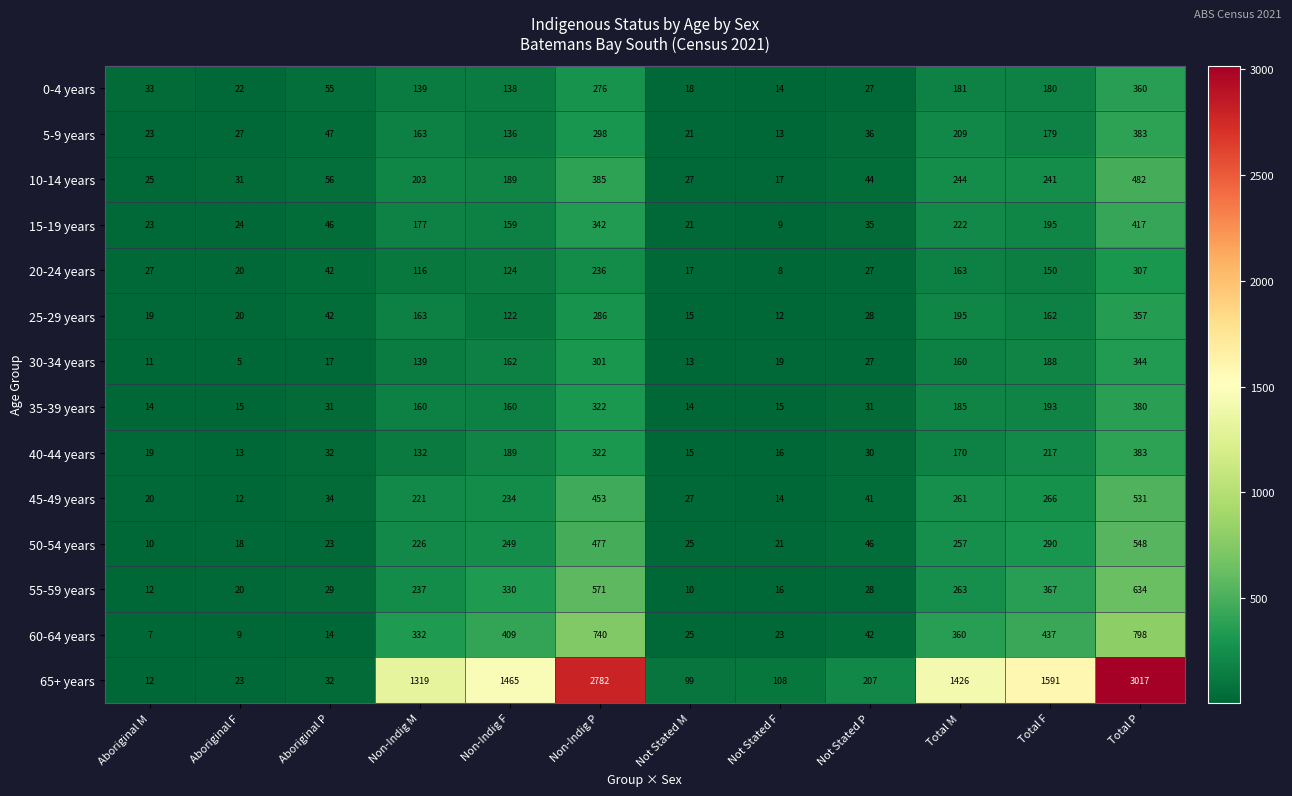

What value does the 40-44 years series have at Non-Indig M, to the nearest 10?

130